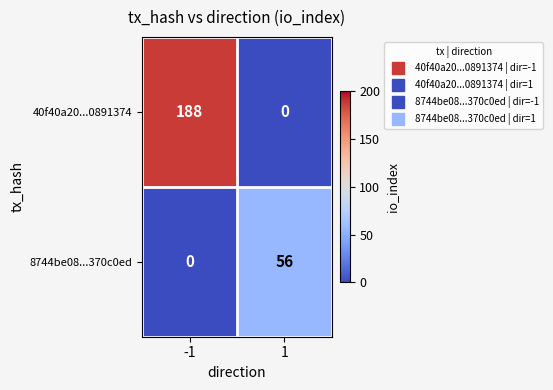

At how many categories does at least one series exceed 21?

2